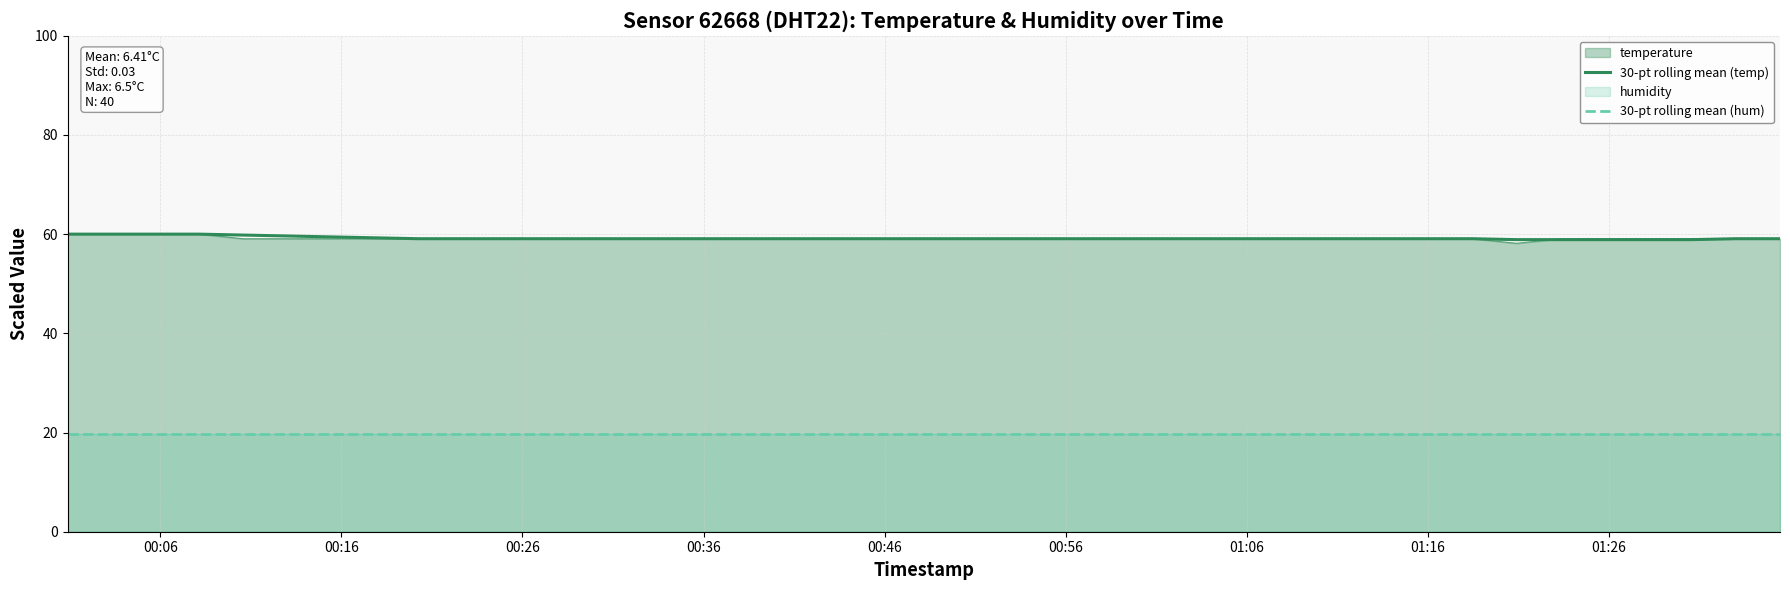

Is it true that 30-pt rolling mean (temp) equals 14.1 at 35?

False